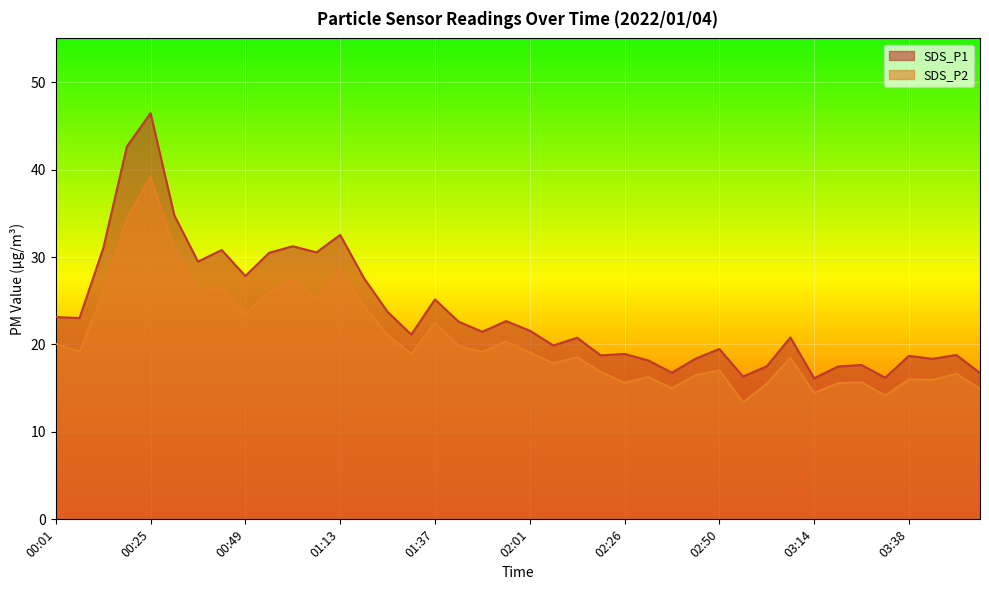

At which category does SDS_P1 reach its first local valley?

00:07